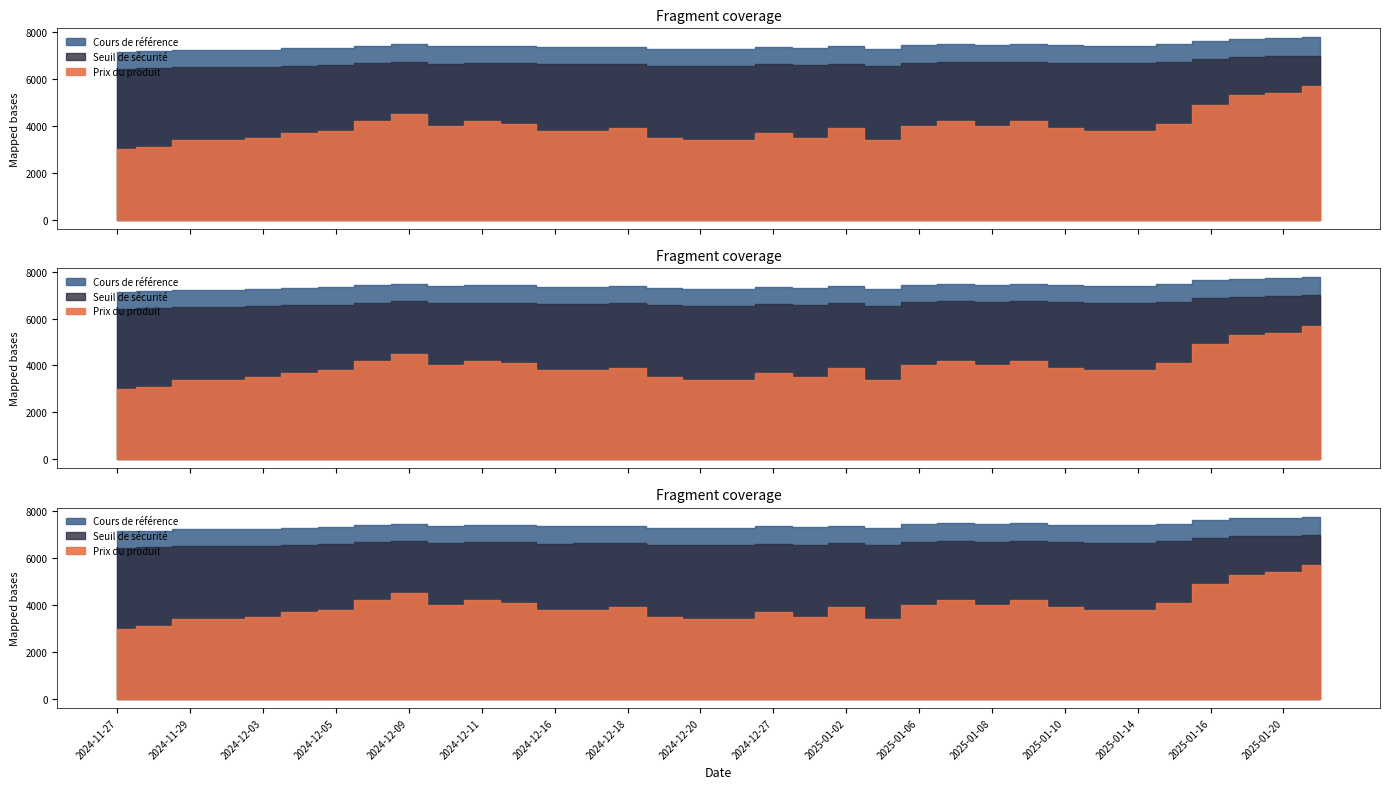

In Prix du produit, how many points are higher than both neighbors (excluding endpoints)?

7